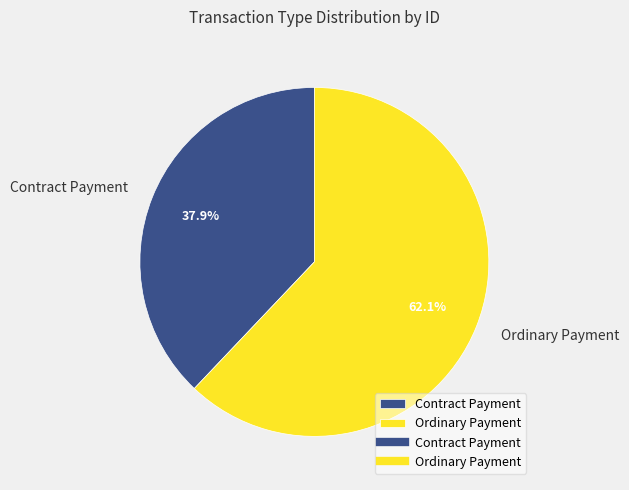

What is the total percentage of Ordinary Payment and Contract Payment?

100.0%